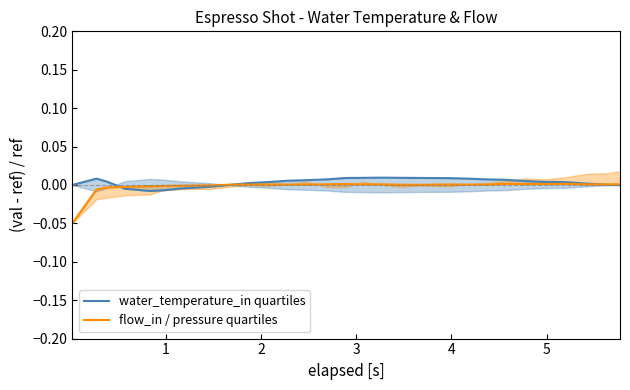

How many values in water_temperature_in quartiles are above zero?

22